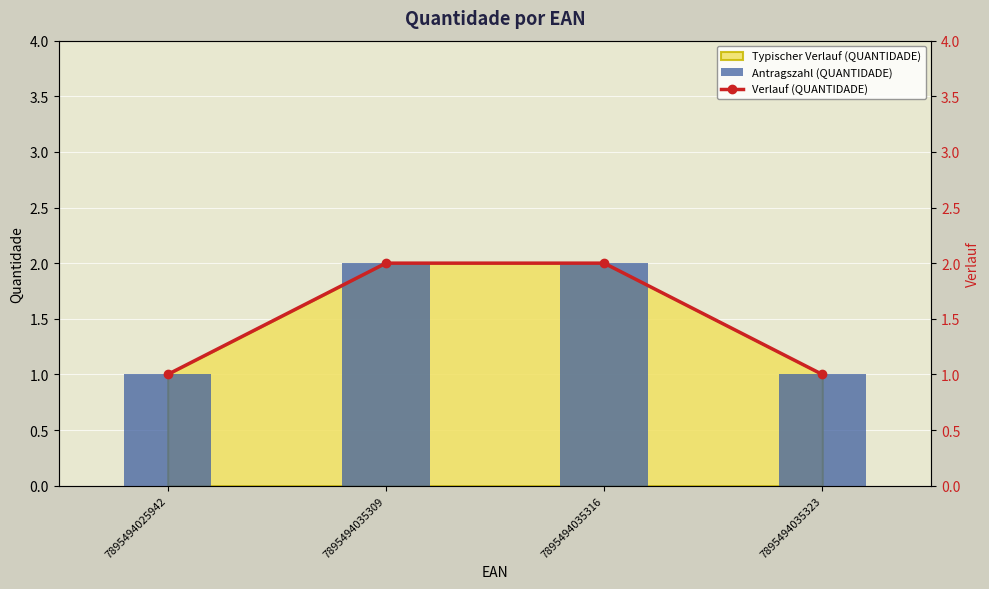

True or false: Antragszahl (QUANTIDADE) has a value of 1 at 7895494035323.

True